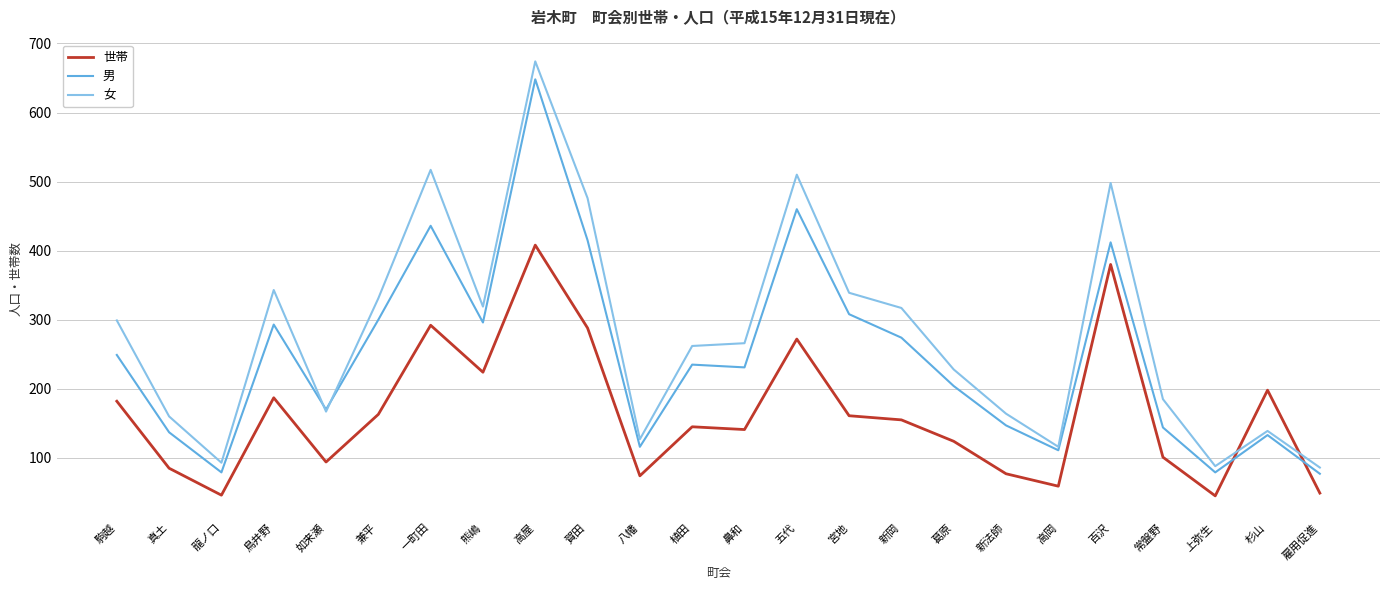

What is the maximum value for 男?

648